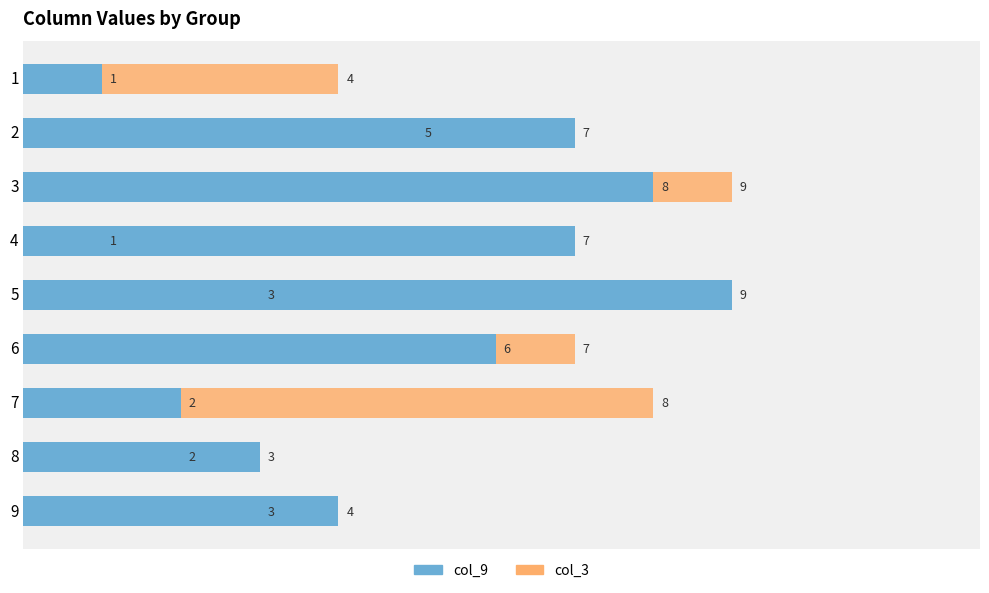

True or false: col_9 has a value of 1 at 7.

False